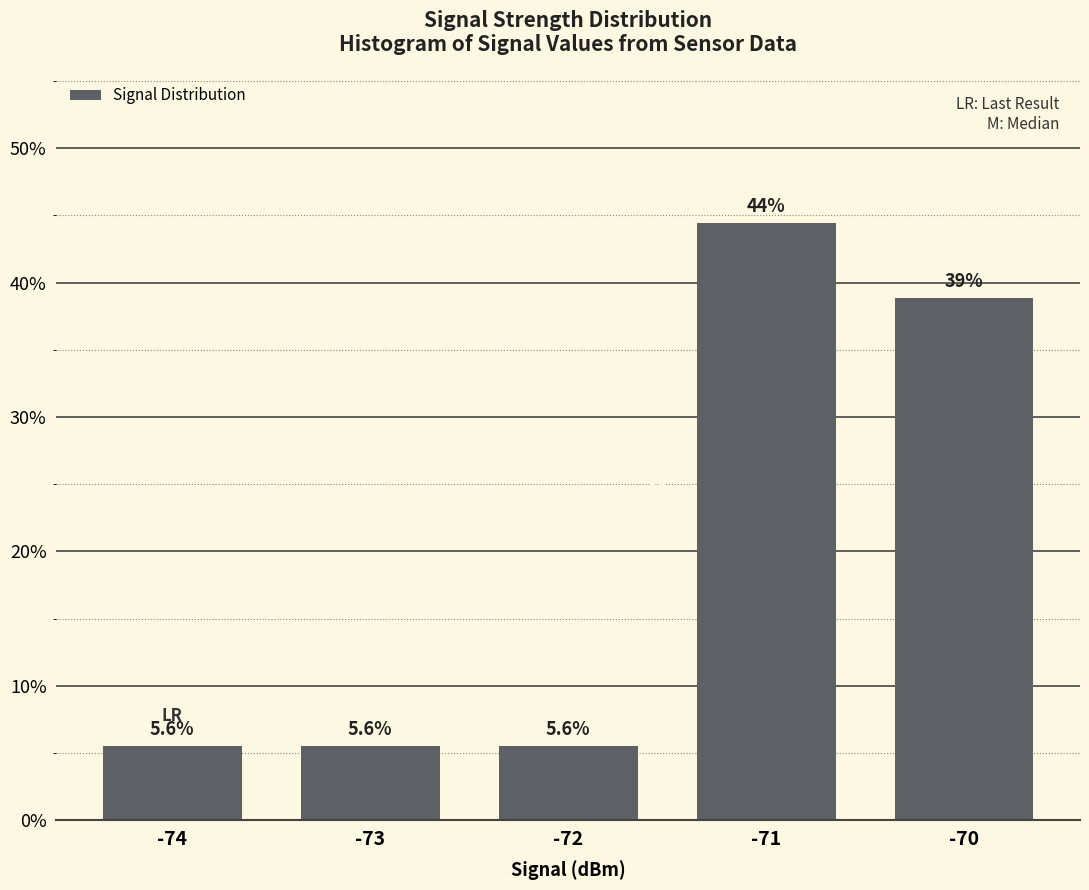

Between -74 and -70, which is larger?

-70